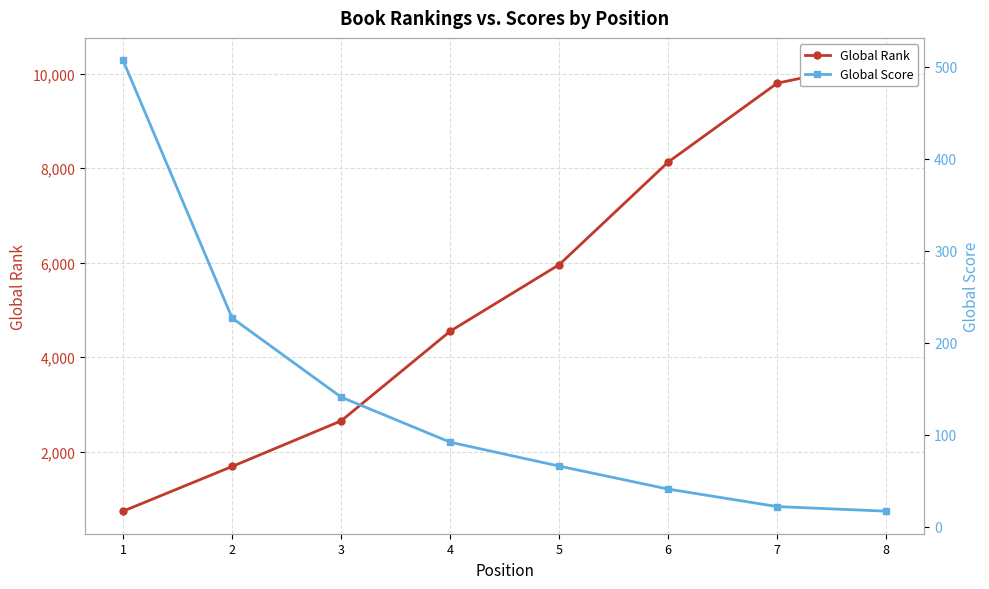

Reading left to right, list all the values displayed in this chart.

Global Rank: 736	1683	2649	4548	5958	8132	9803	10284
Global Score: 507	227	141	92	66	41	22	17